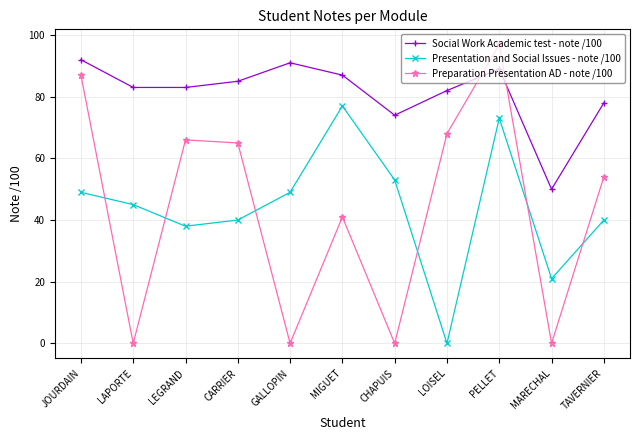

What is the highest value of the Presentation and Social Issues - note /100 series?

77